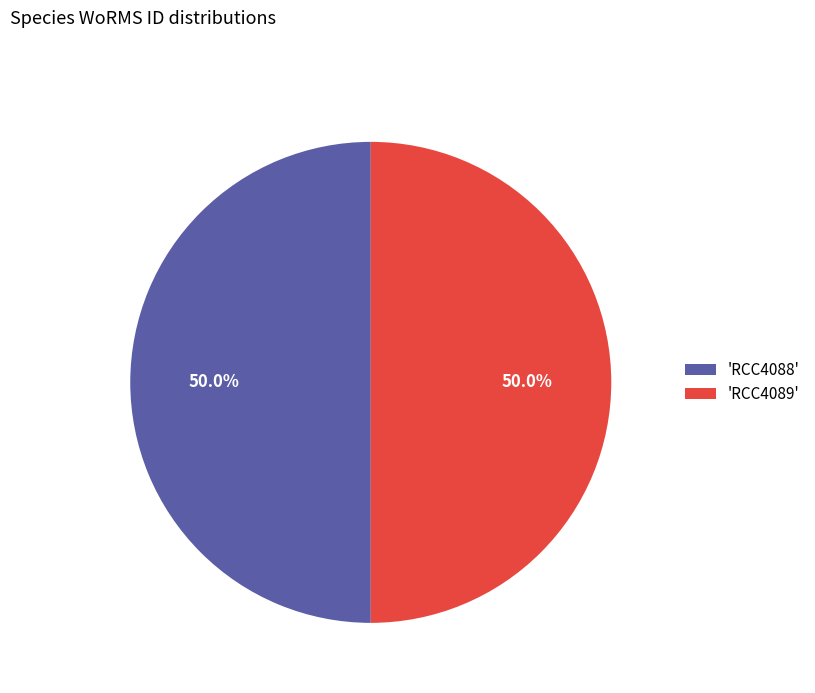

How many slices are in this pie chart?

2